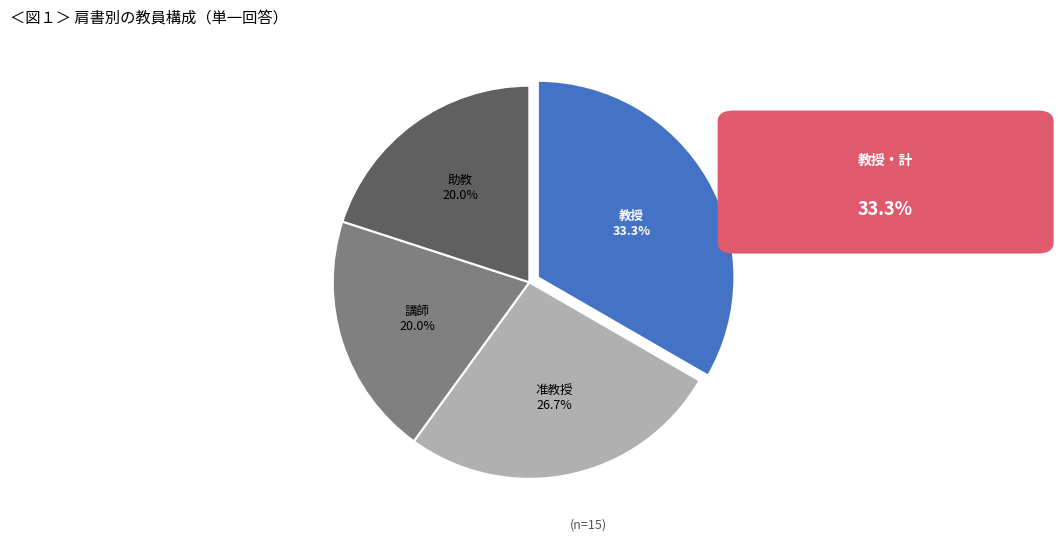

Is there any slice that represents more than half of the pie?

No